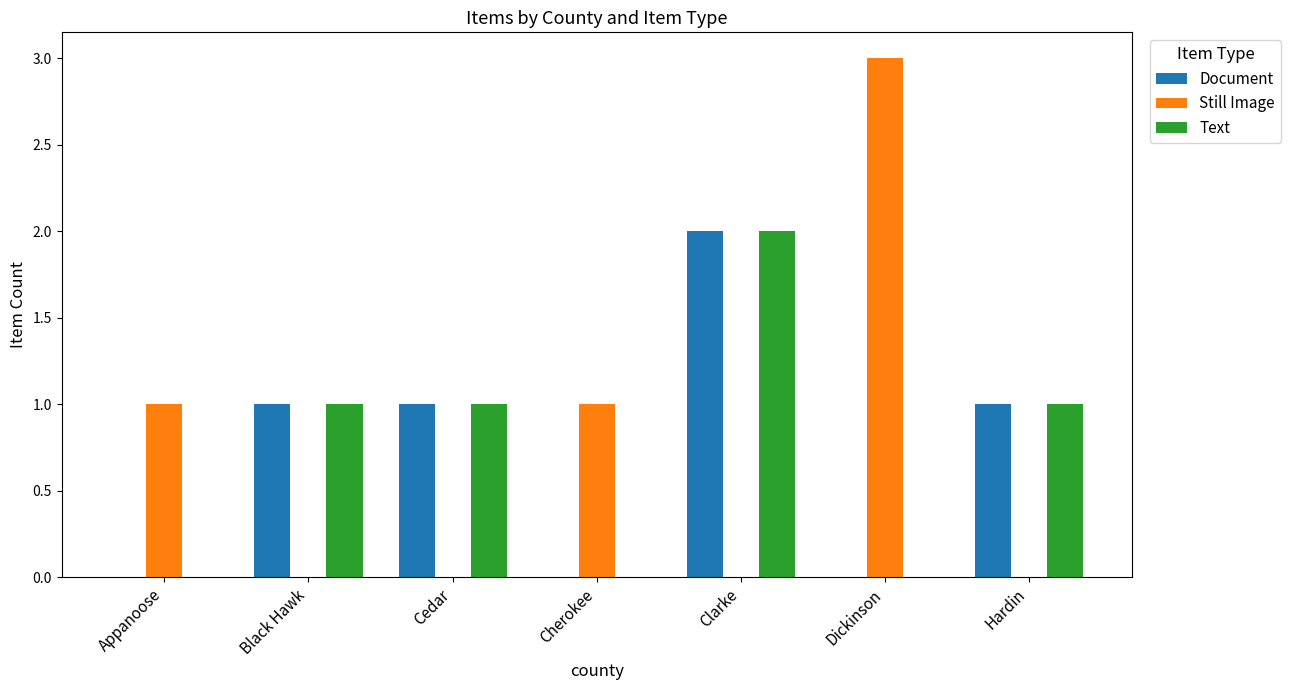

How many data points does each series have?

7